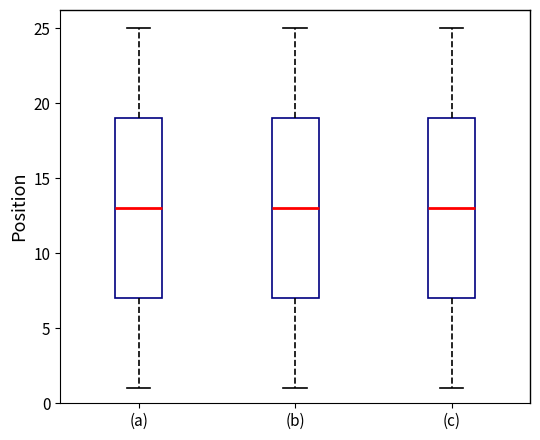

Where does the upper whisker of the box for (b) end on the y-axis? The values are not printed on the chart, so give them approximately, as read against the axis.

25